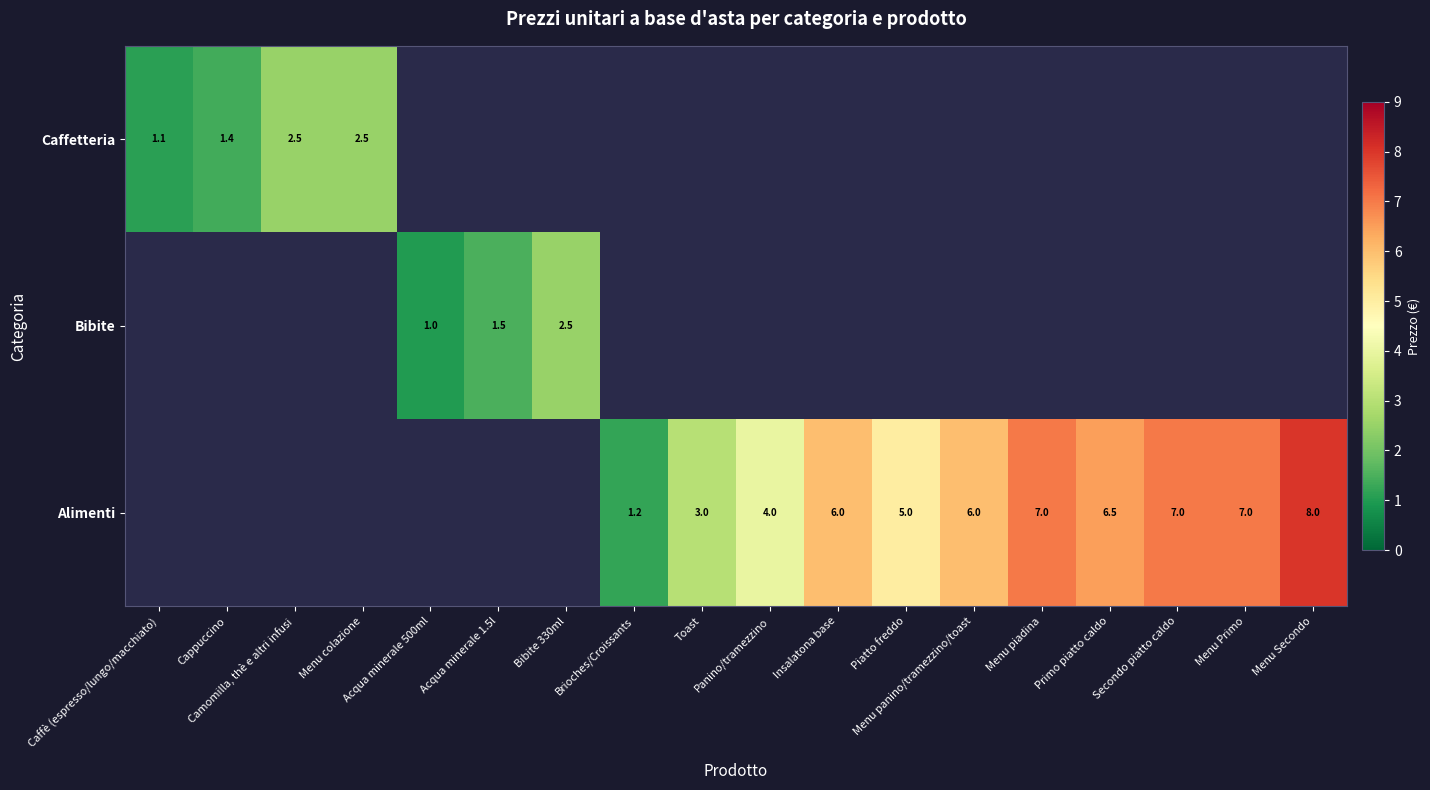

Is the value of Alimenti at Bibite 330ml greater than the value of Bibite at Menu colazione?

No